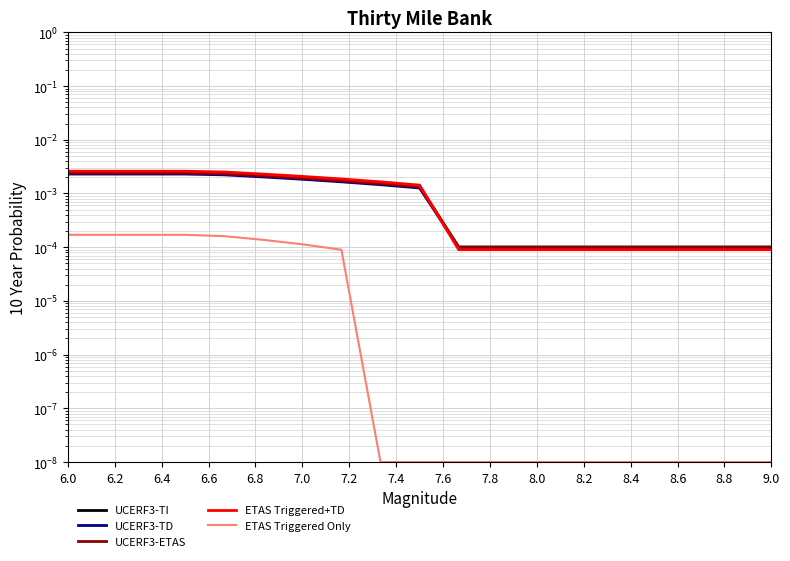

Reading right to left, transcribe all the data shown in this chart.

UCERF3-TI: 0.0	0.0	0.0	0.0	0.0	0.0	0.0	0.0	0.0	0.0	0.0	0.0	0.0	0.0	0.0	0.0	0.0	0.0	0.0
UCERF3-TD: 0.0	0.0	0.0	0.0	0.0	0.0	0.0	0.0	0.0	0.0	0.0	0.0	0.0	0.0	0.0	0.0	0.0	0.0	0.0
UCERF3-ETAS: 0.0	0.0	0.0	0.0	0.0	0.0	0.0	0.0	0.0	0.0	0.0	0.0	0.0	0.0	0.0	0.0	0.0	0.0	0.0
ETAS Triggered+TD: 0.0	0.0	0.0	0.0	0.0	0.0	0.0	0.0	0.0	0.0	0.0	0.0	0.0	0.0	0.0	0.0	0.0	0.0	0.0
ETAS Triggered Only: 0.0	0.0	0.0	0.0	0.0	0.0	0.0	0.0	0.0	0.0	0.0	0.0	0.0	0.0	0.0	0.0	0.0	0.0	0.0